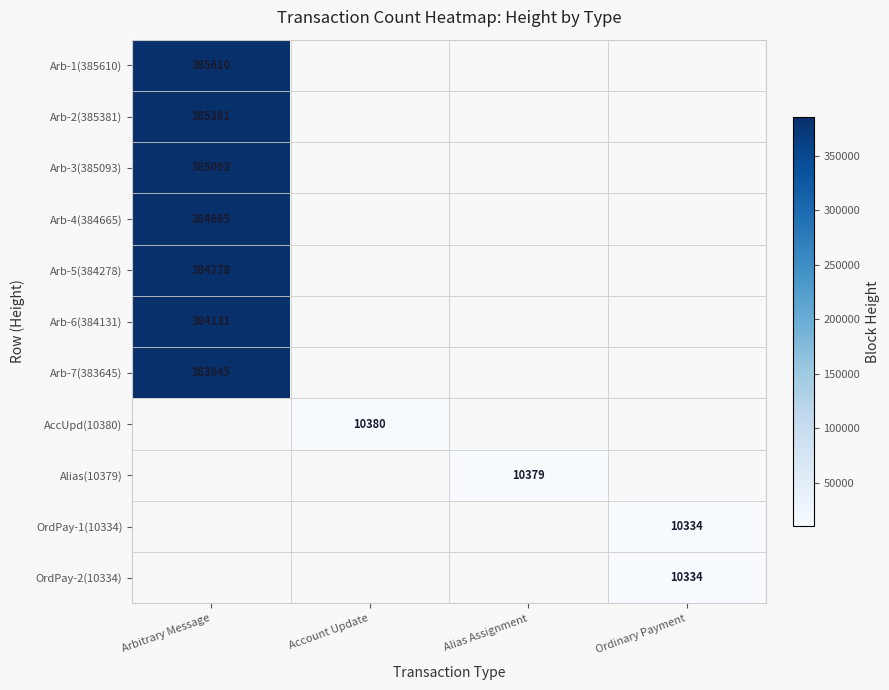

The OrdPay-2(10334) series shows 10334 at Ordinary Payment. True or false?

True